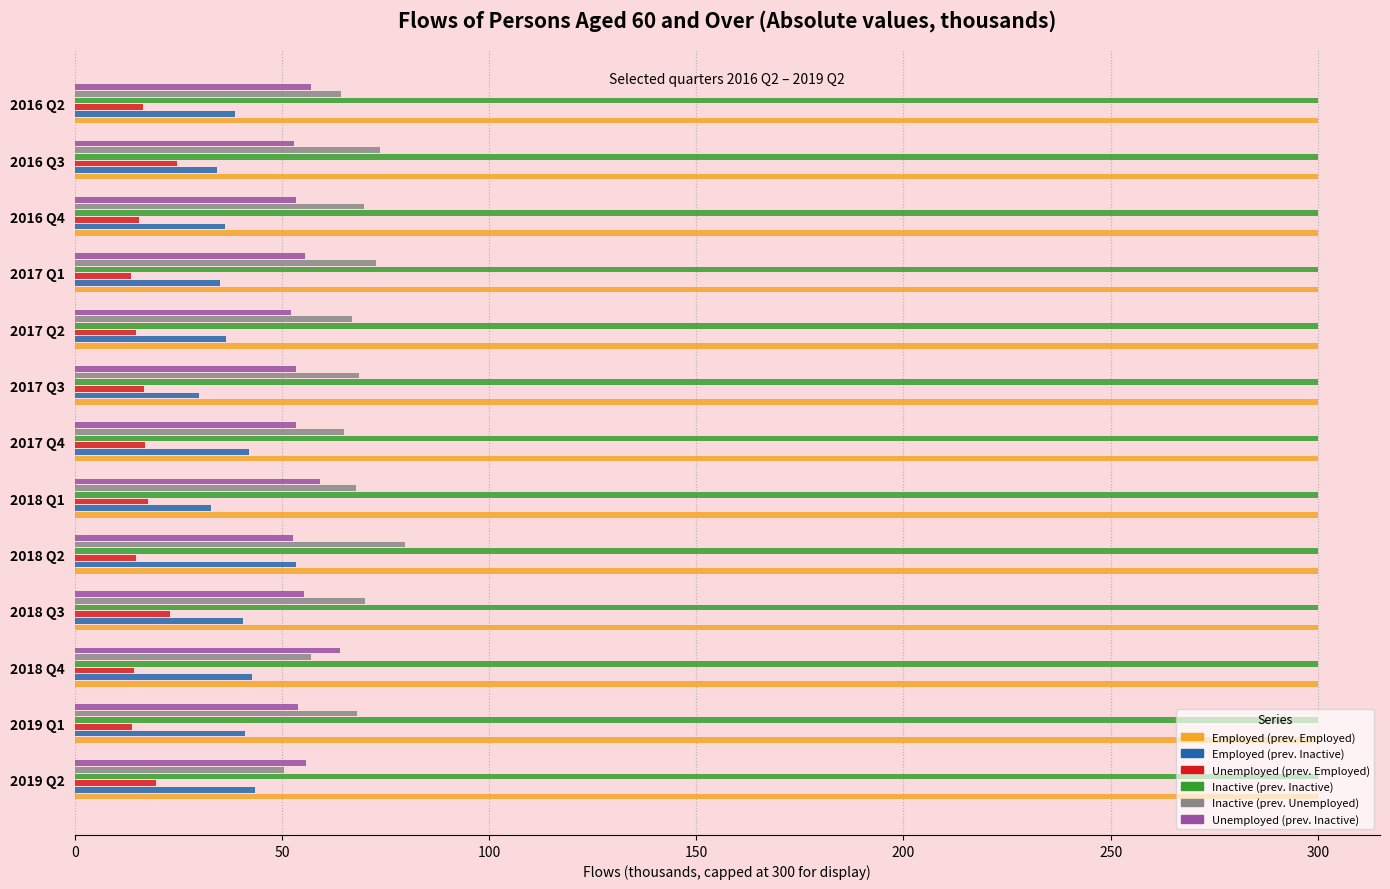

At how many categories does at least one series exceed 261?

13